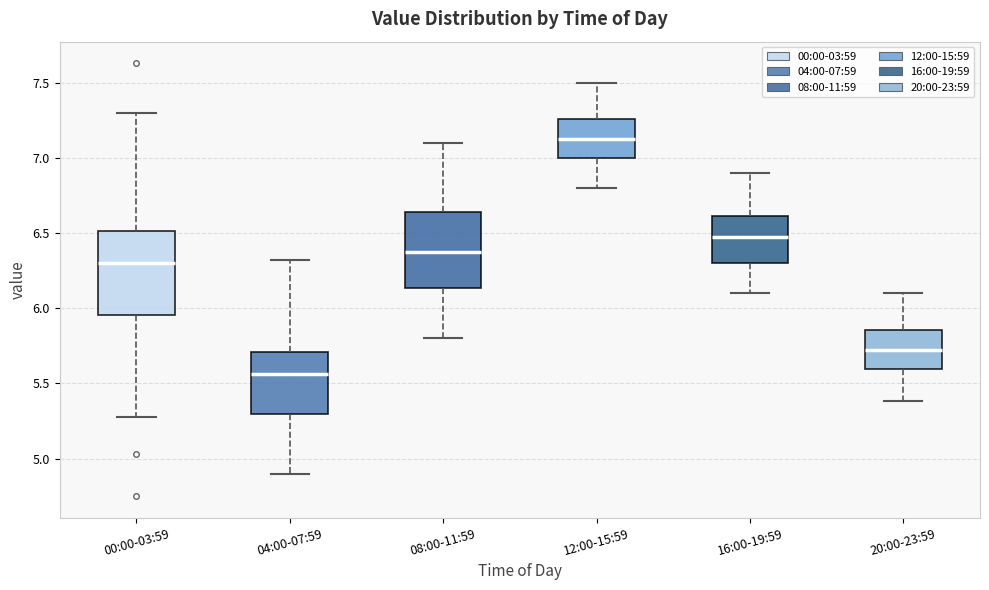

Where is the lower edge of the box for 12:00-15:59 on the y-axis? The values are not printed on the chart, so give them approximately, as read against the axis.

7.00